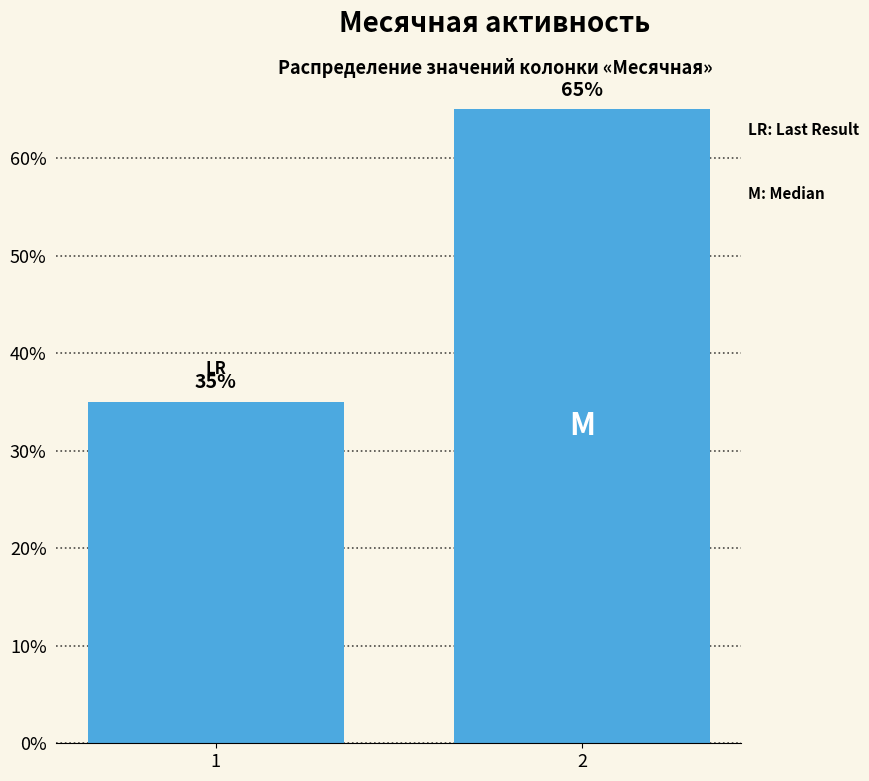

Reading left to right, transcribe all the data shown in this chart.

1=35	2=65